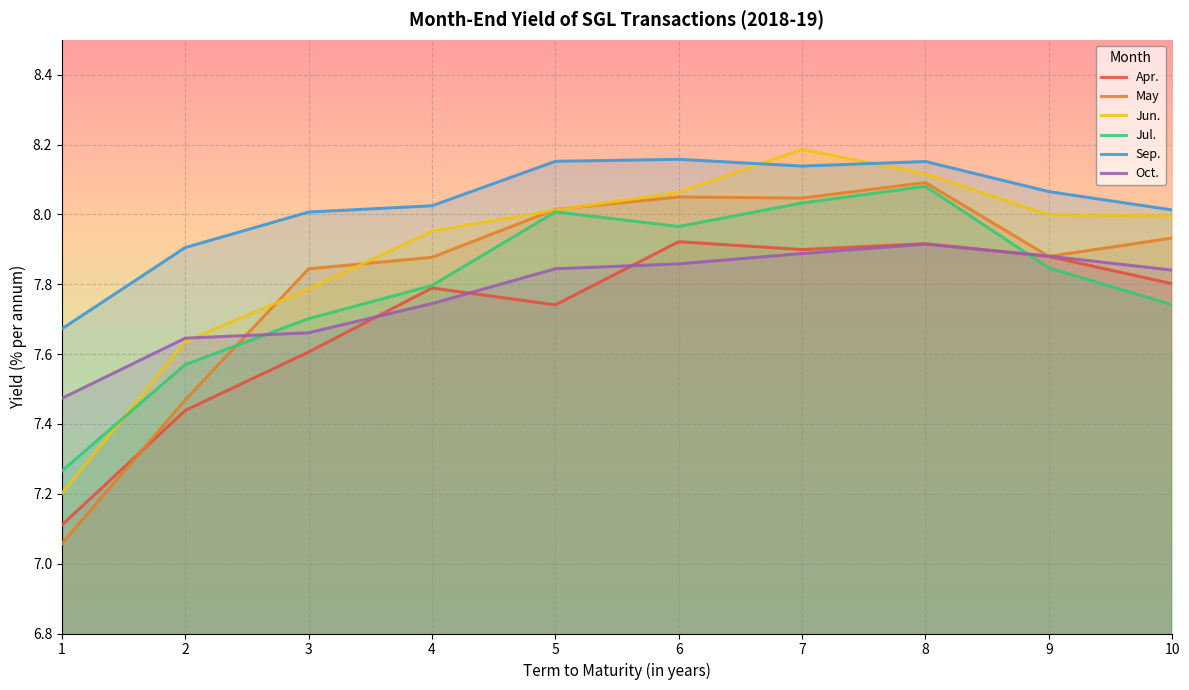

Between 10 and 7, which is larger?

7